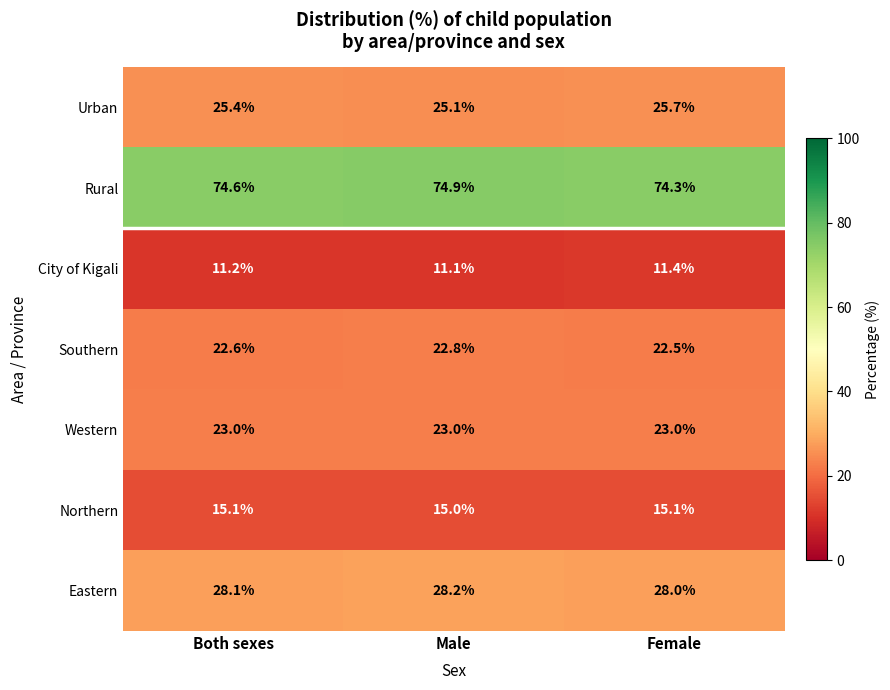

At which label is Northern closest to 15?

Male